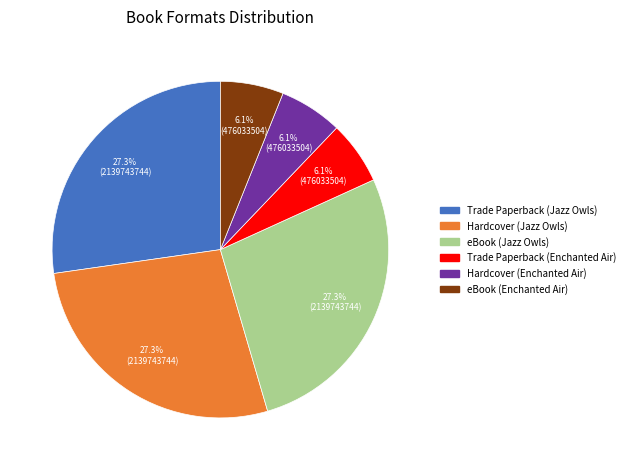

Between Hardcover (Jazz Owls) and eBook (Enchanted Air), which is larger?

Hardcover (Jazz Owls)